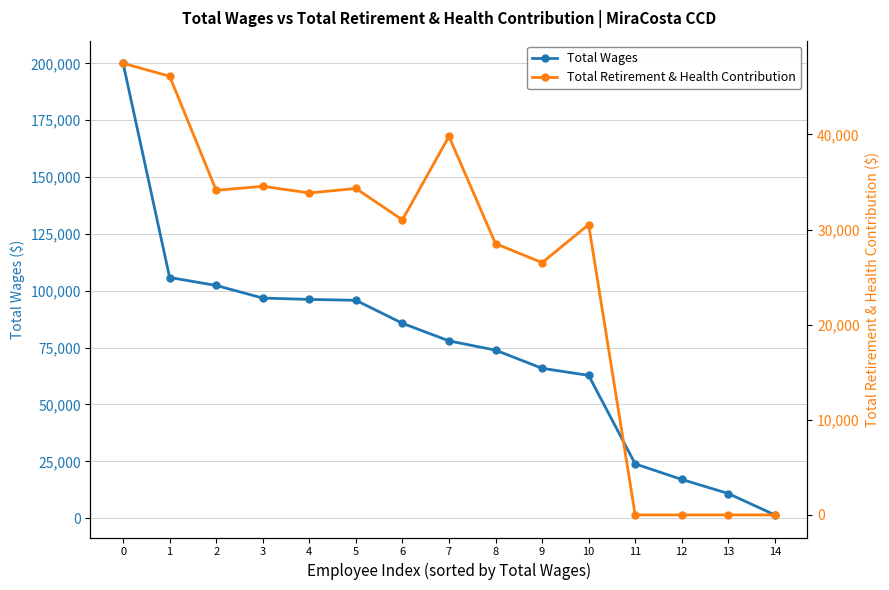

Between 10 and 12, which series saw the biggest shift?

Total Wages